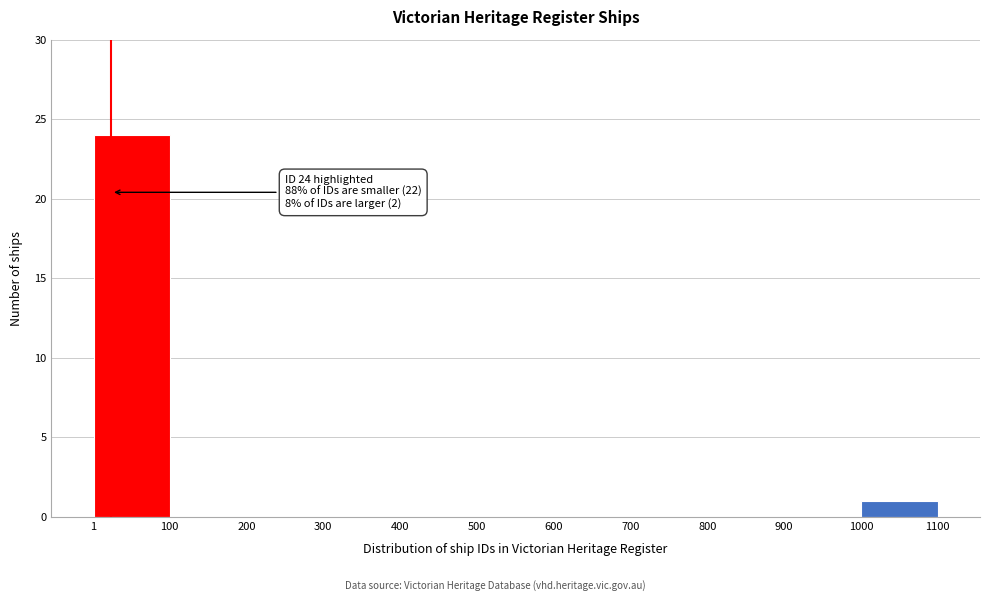

Over which range of the x-axis is the bar tallest?

1 to 100